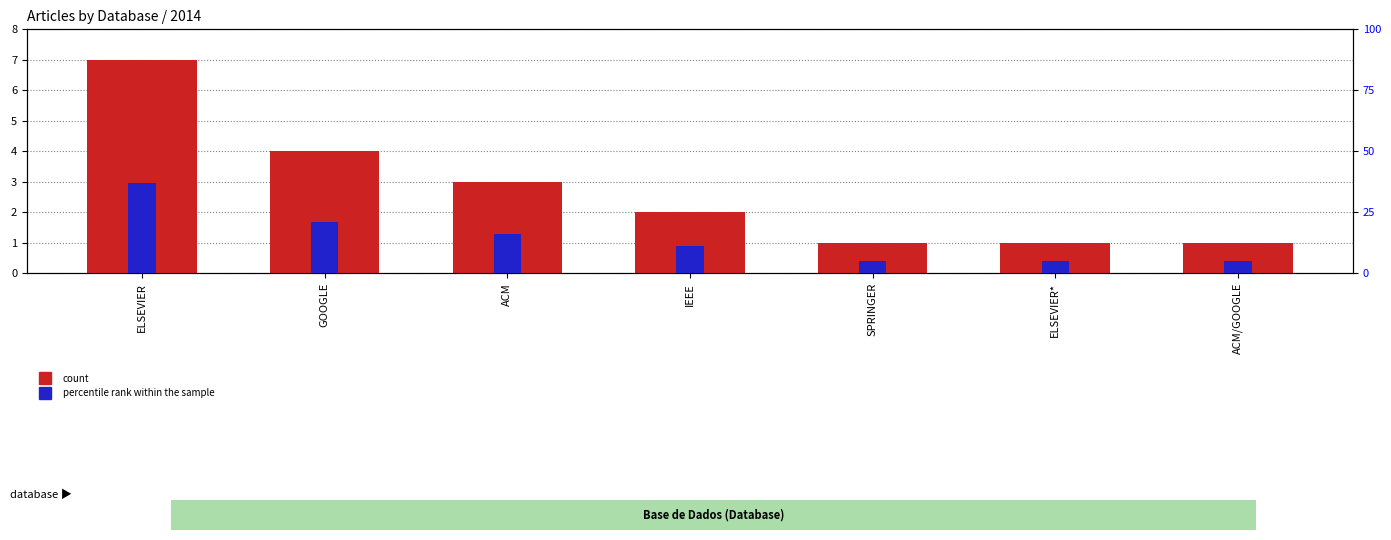

What is the spread (max minus min) of values at GOOGLE?

17